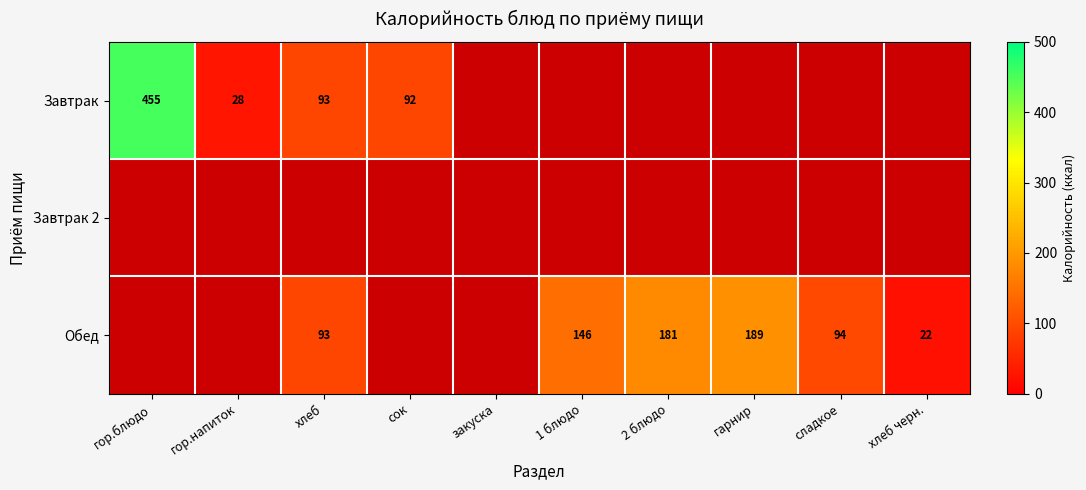

Is the value of Обед at гарнир greater than the value of Завтрак at гор.напиток?

Yes